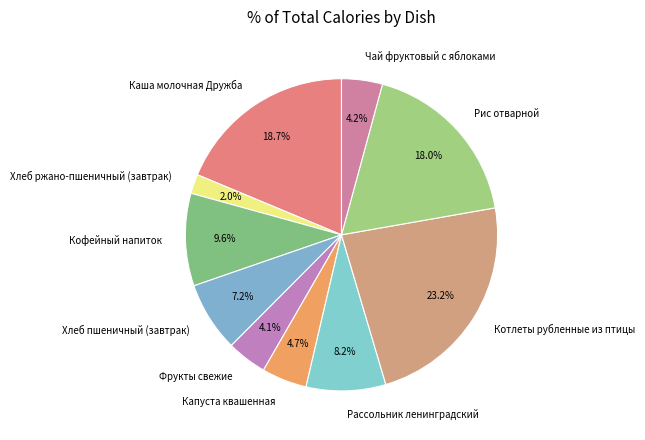

What percentage do Рассольник ленинградский and Котлеты рубленные из птицы together represent?

31.4%